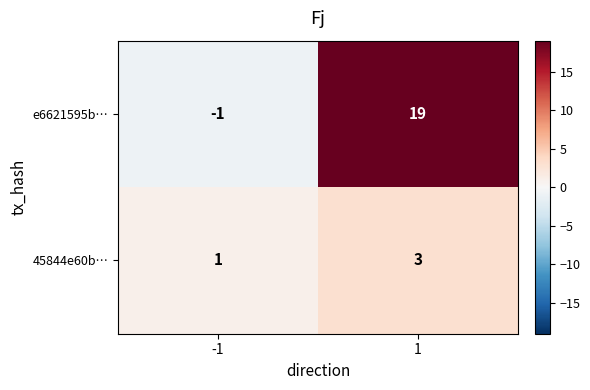

Rank the series by their average value, from lowest to highest.

45844e60b…, e6621595b…